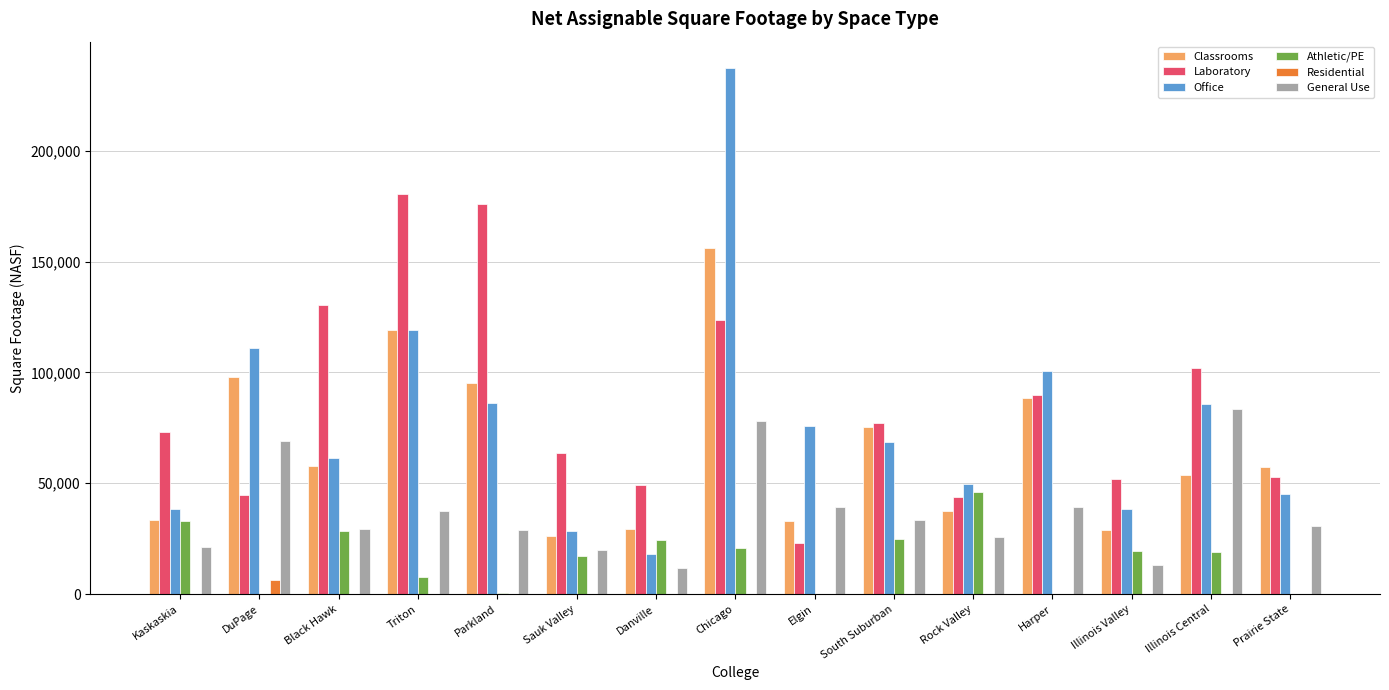

What is the approximate value of Laboratory at Chicago, to the nearest 100?

123800